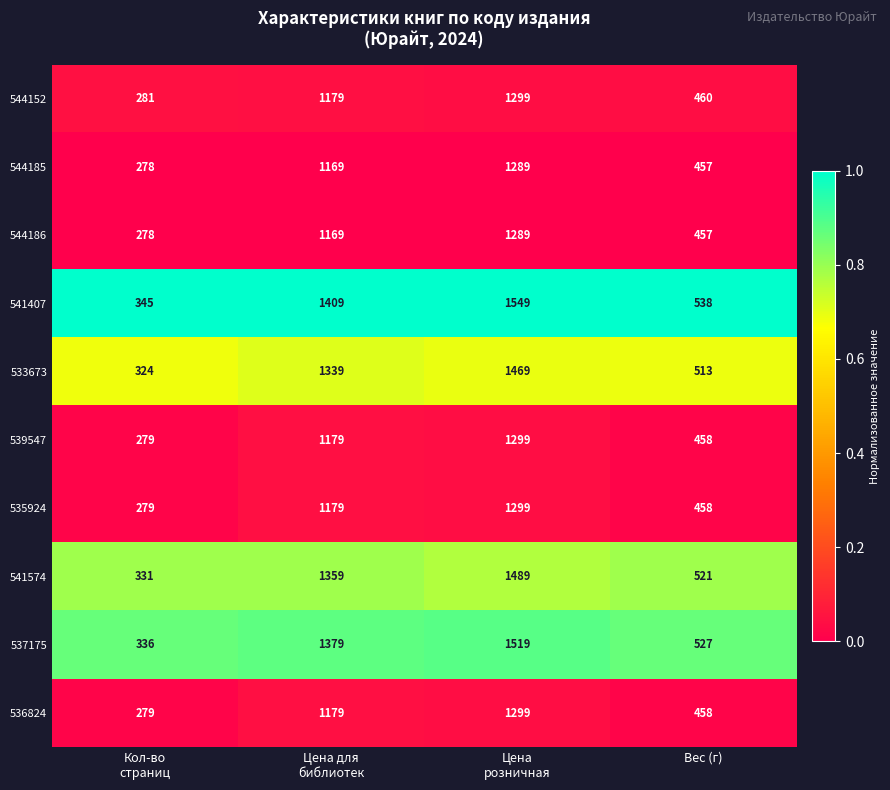

Which series has the largest total across all categories?

541407